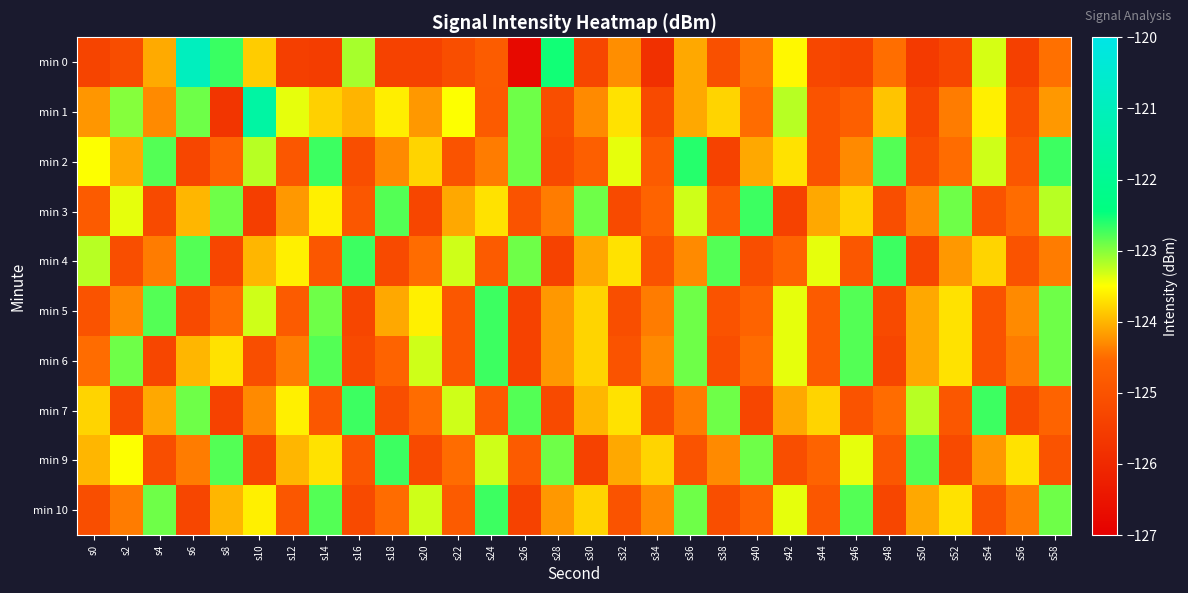

Count the number of data series in this chart.

10